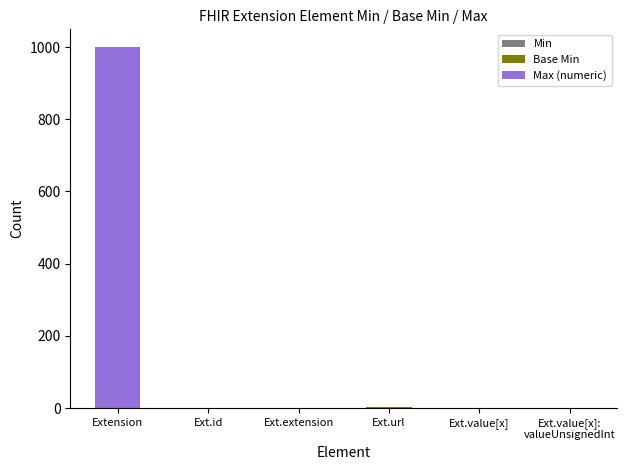

Does the chart contain stacked bars?

Yes